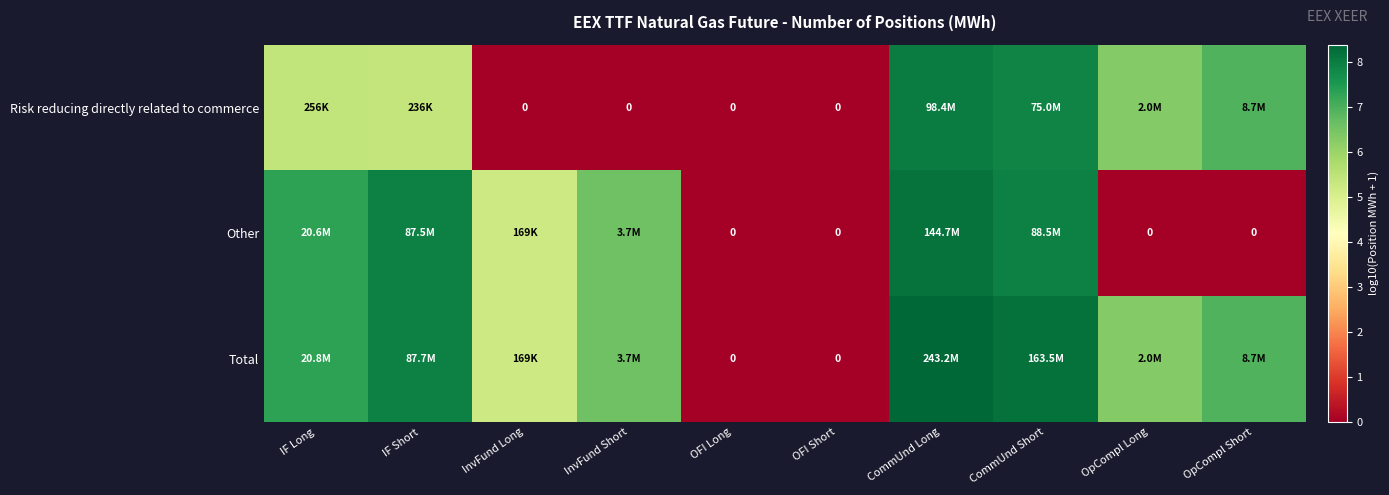

Which has a higher value, OpCompl Short or OFI Short?

OpCompl Short